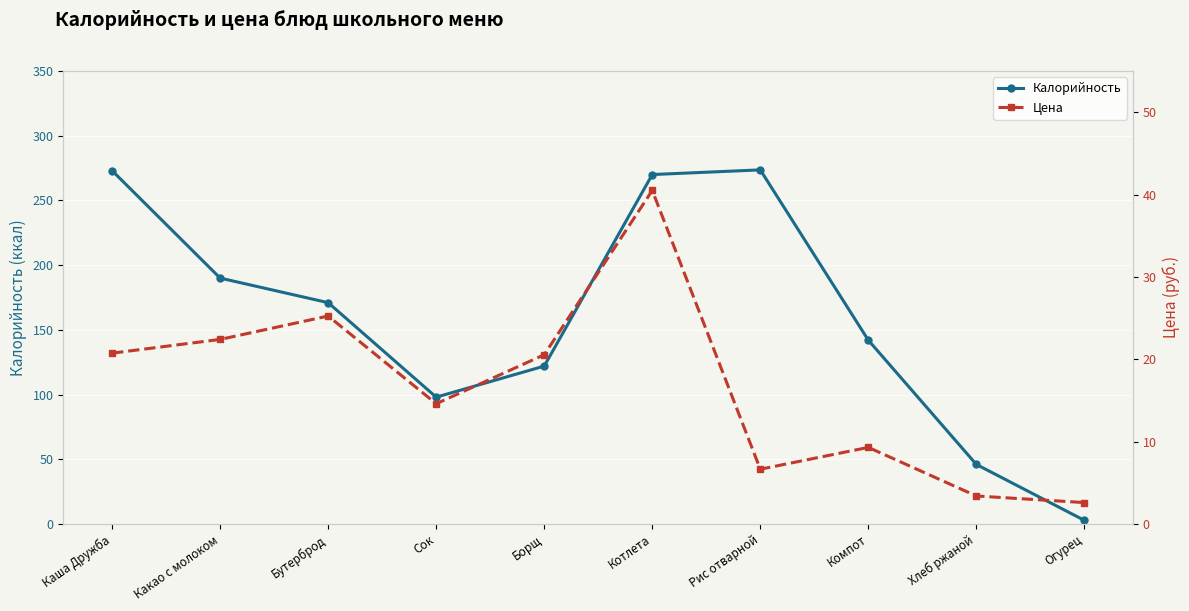

What is the difference between the maximum and minimum values in the Цена series?

37.9